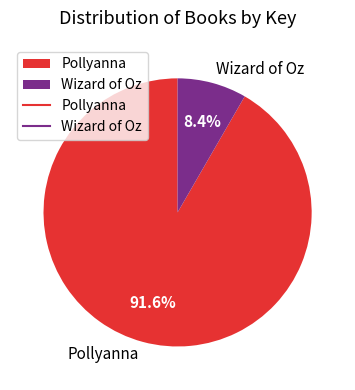

Approximately how many times larger is the value at Wizard of Oz compared to Pollyanna?

0.1